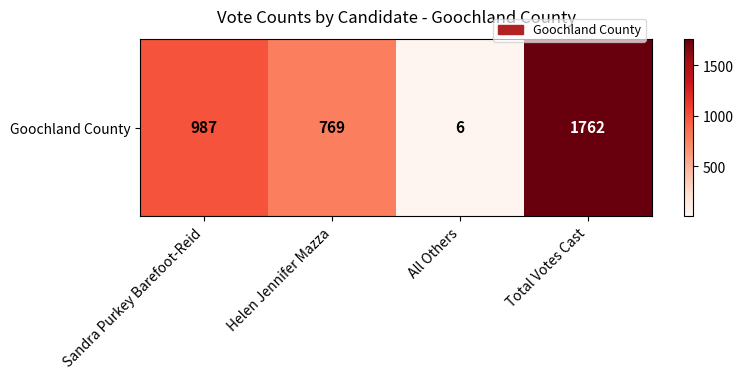

Reading right to left, extract all data points from this chart.

Total Votes Cast=1762	All Others=6	Helen Jennifer Mazza=769	Sandra Purkey Barefoot-Reid=987